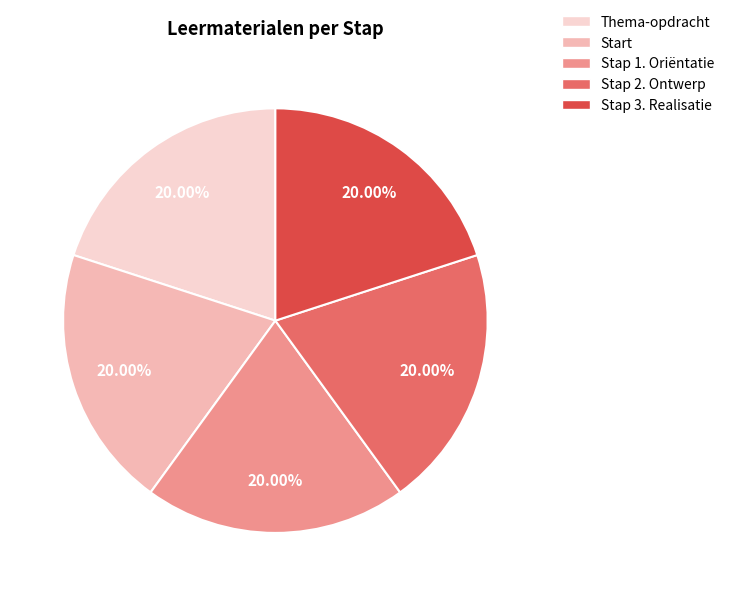

Does any single category account for the majority?

No